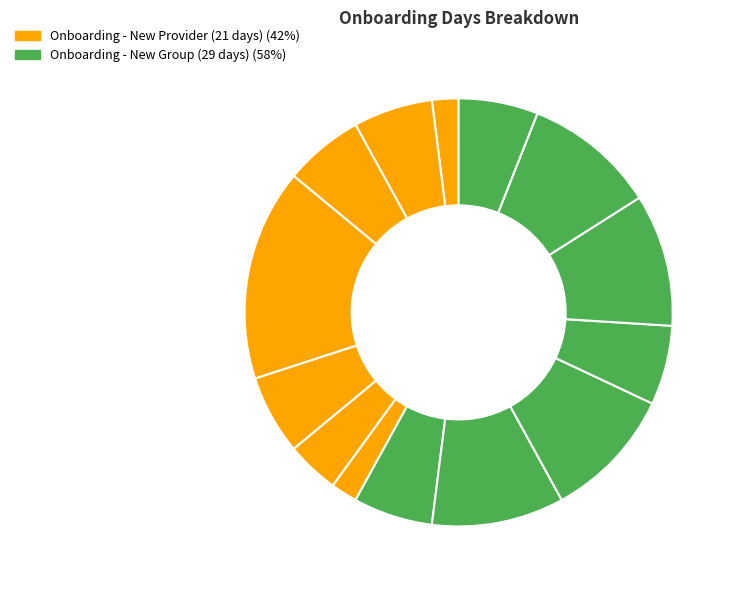

How many segments does this pie chart have?

14